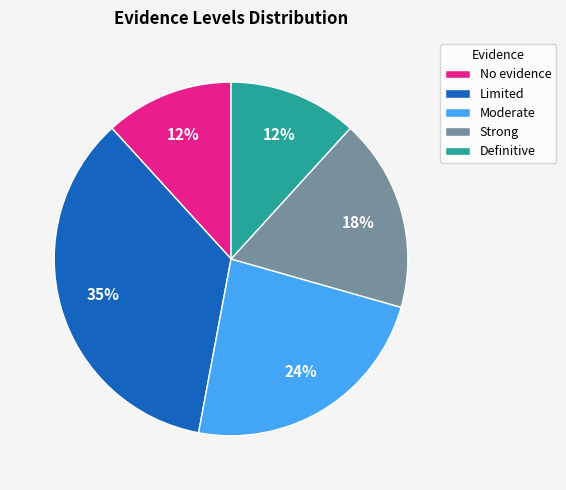

Does No evidence account for over 50% of the chart?

No